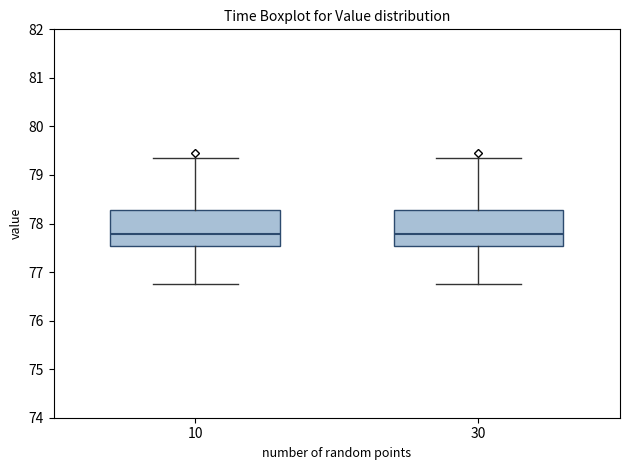

Reading left to right, read every box against the y-axis: the position of its median line, the range the box covers, and the ends of its whiskers. The values are not printed on the chart, so give them approximately, as read against the axis.

10: median 77.8, box 77.5 to 78.3, whiskers 76.8 to 79.4
30: median 77.8, box 77.5 to 78.3, whiskers 76.8 to 79.4